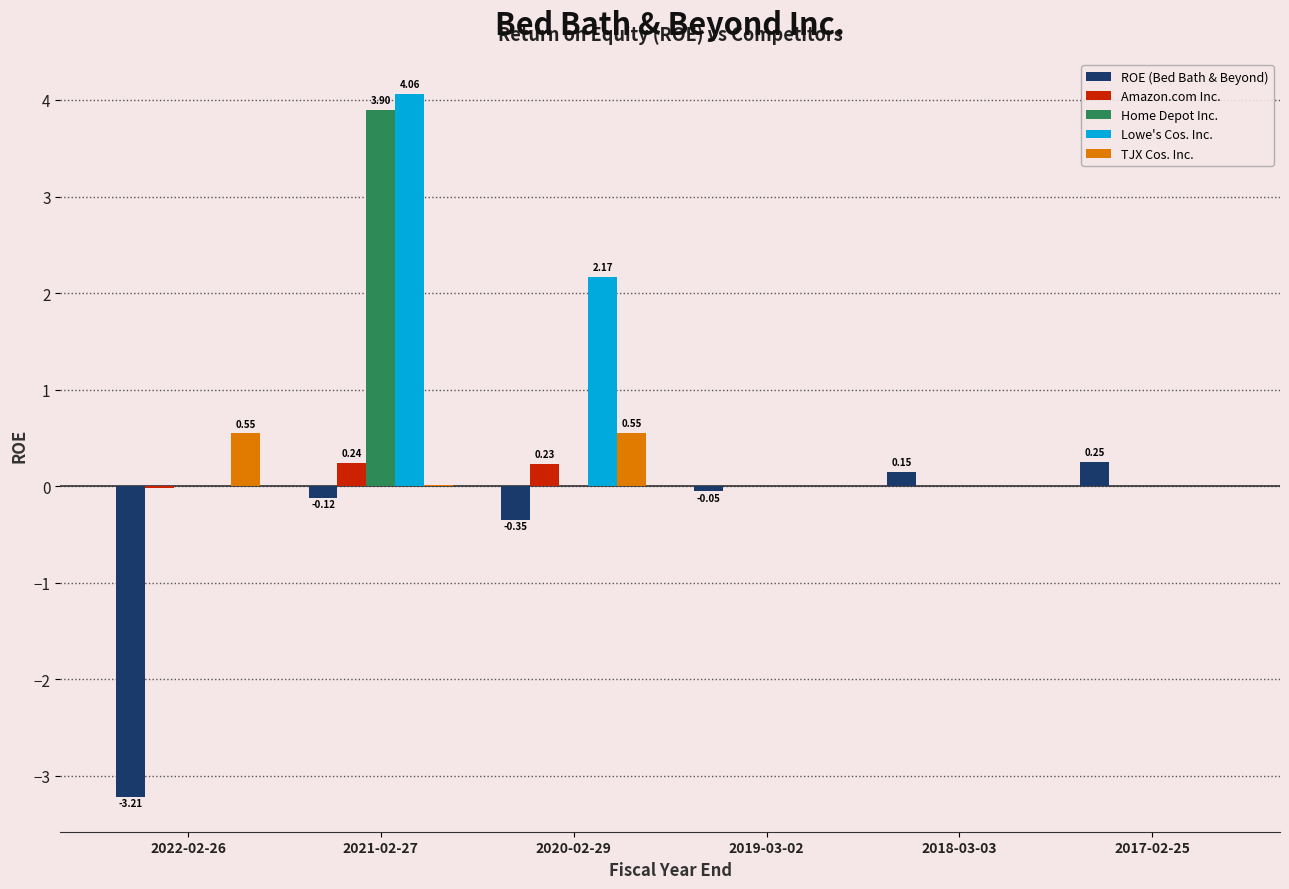

Which series has the largest total across all categories?

Lowe's Cos. Inc.